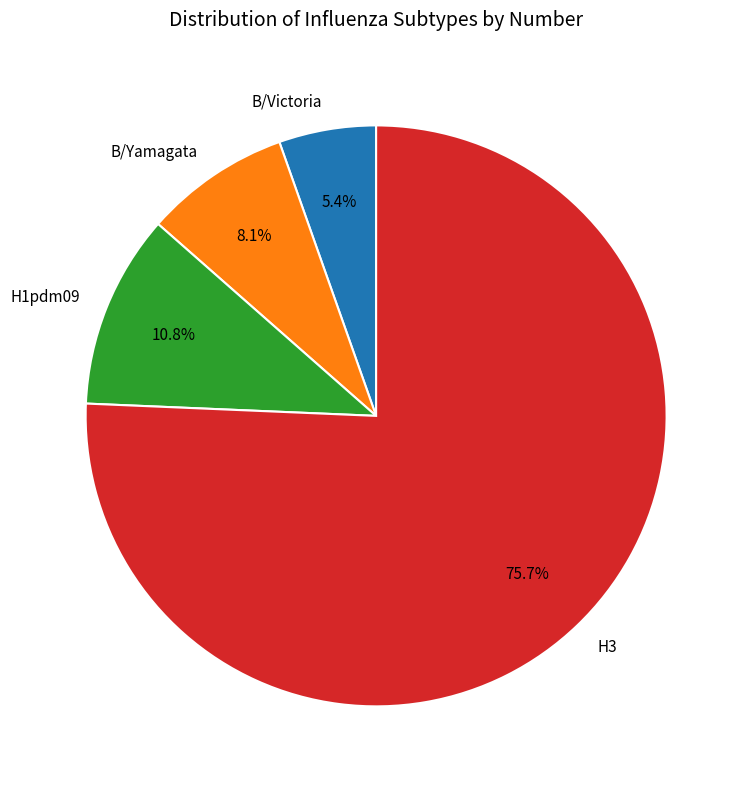

Rank the categories by value from highest to lowest.

H3, H1pdm09, B/Yamagata, B/Victoria